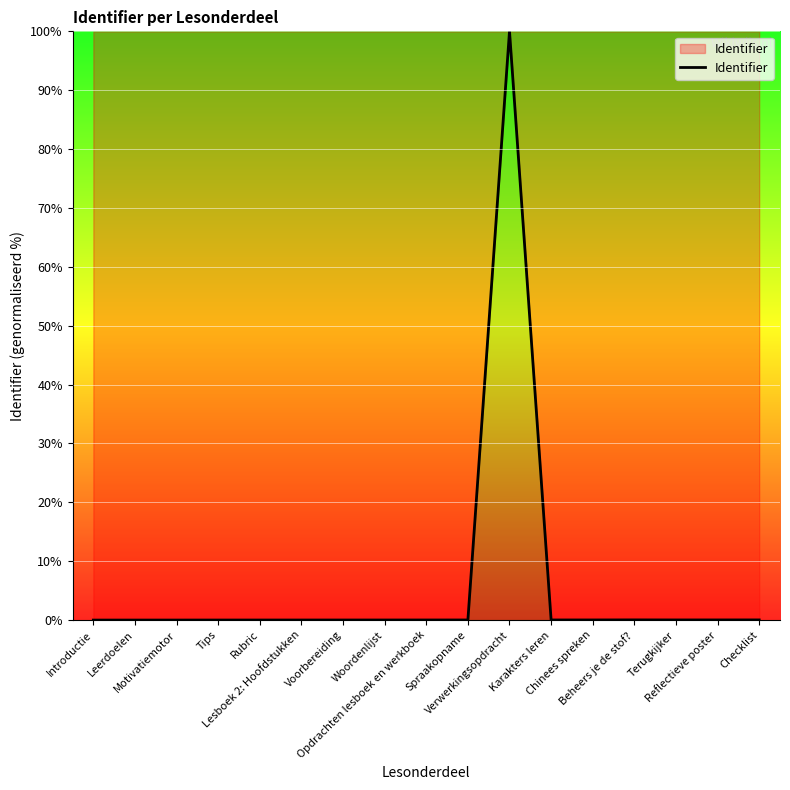

Between Introductie and Karakters leren, which is larger?

Karakters leren